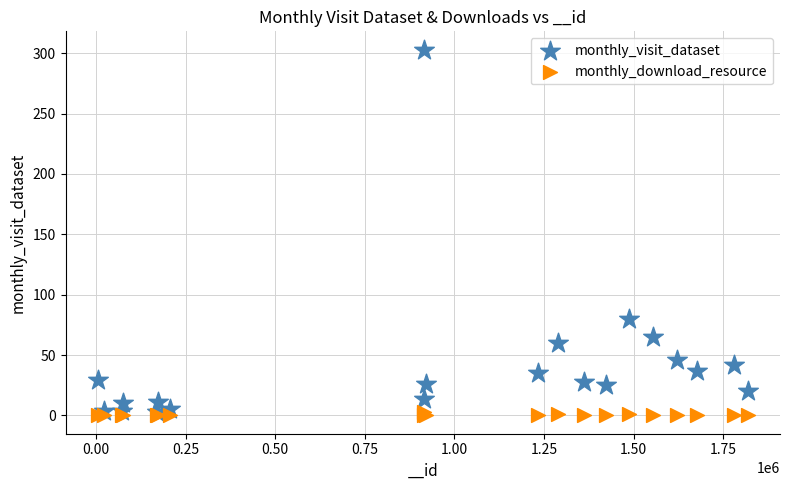

Which series has the largest Y range (max minus min)?

monthly_visit_dataset